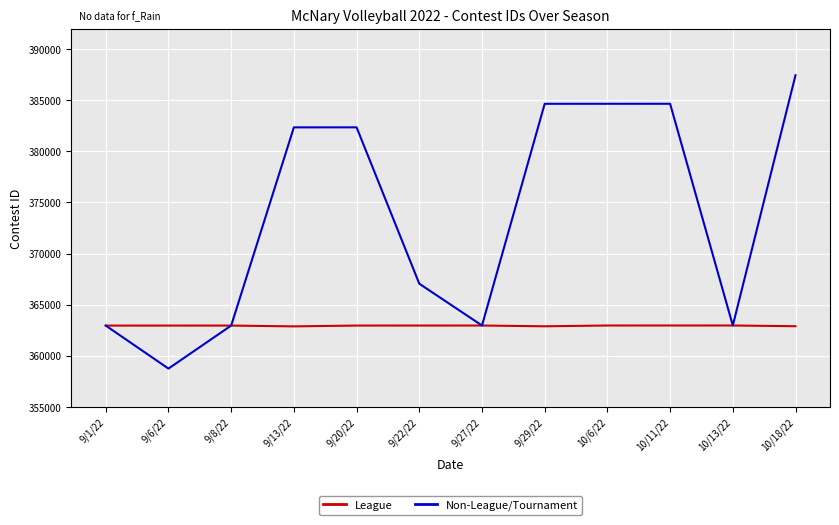

At which category is the sum across all series the highest?

10/18/22